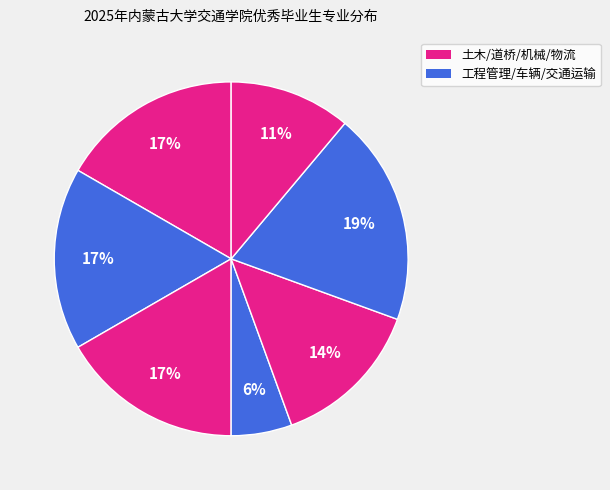

How many segments does this pie chart have?

7